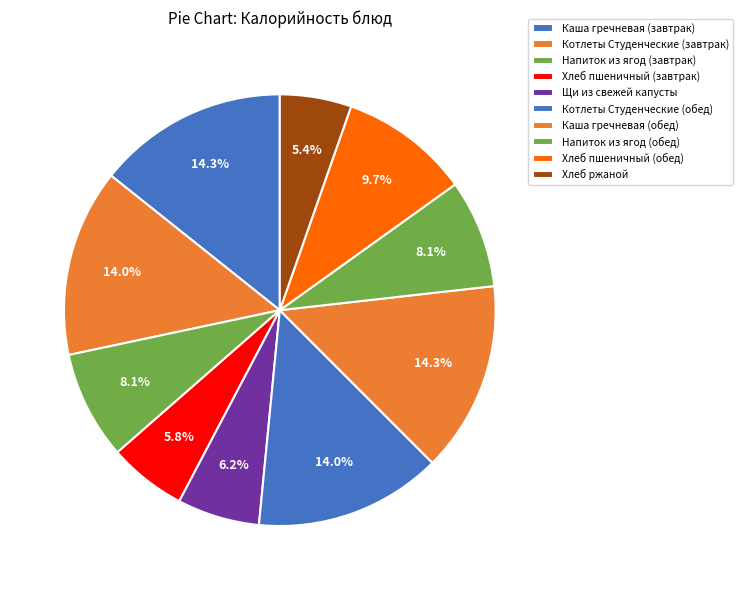

How many slices are in this pie chart?

10